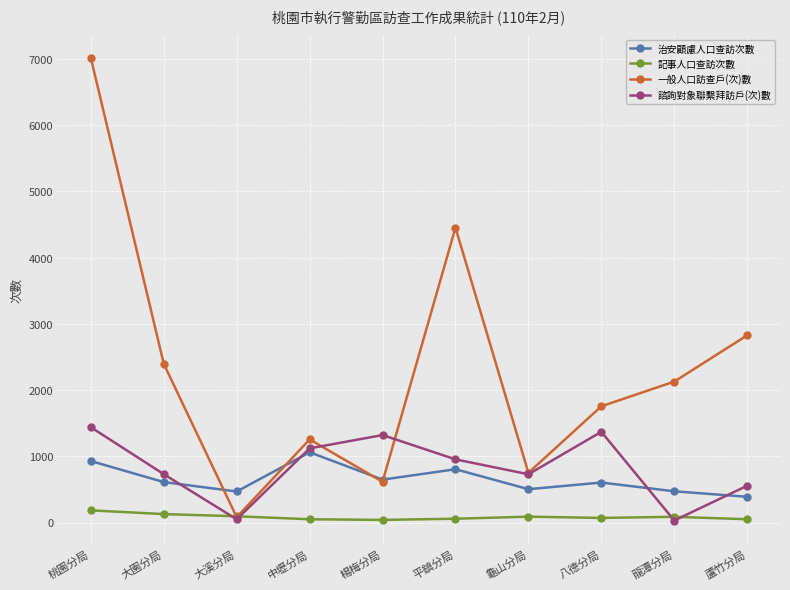

How many data points in 一般人口訪查戶(次)數 are less than 2128?

5